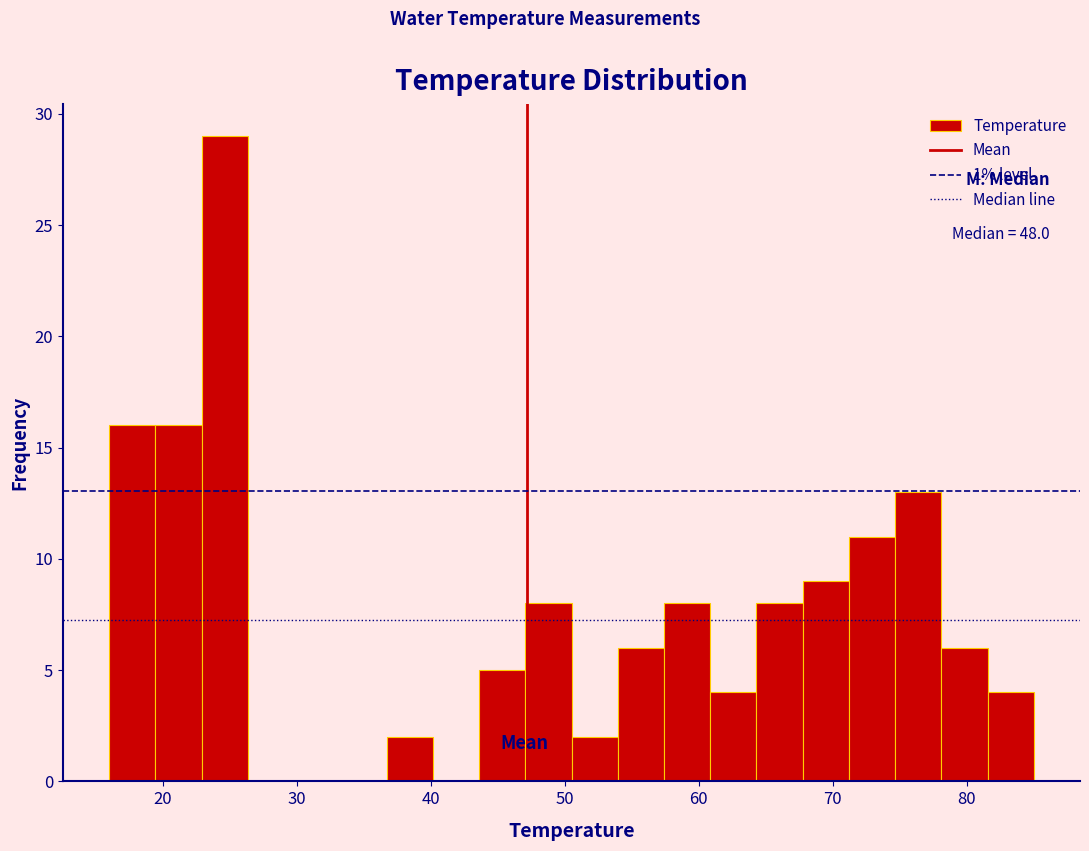

Around what value on the x-axis is the tallest bar? Give the approximate position of its centre, as read against the axis.

25